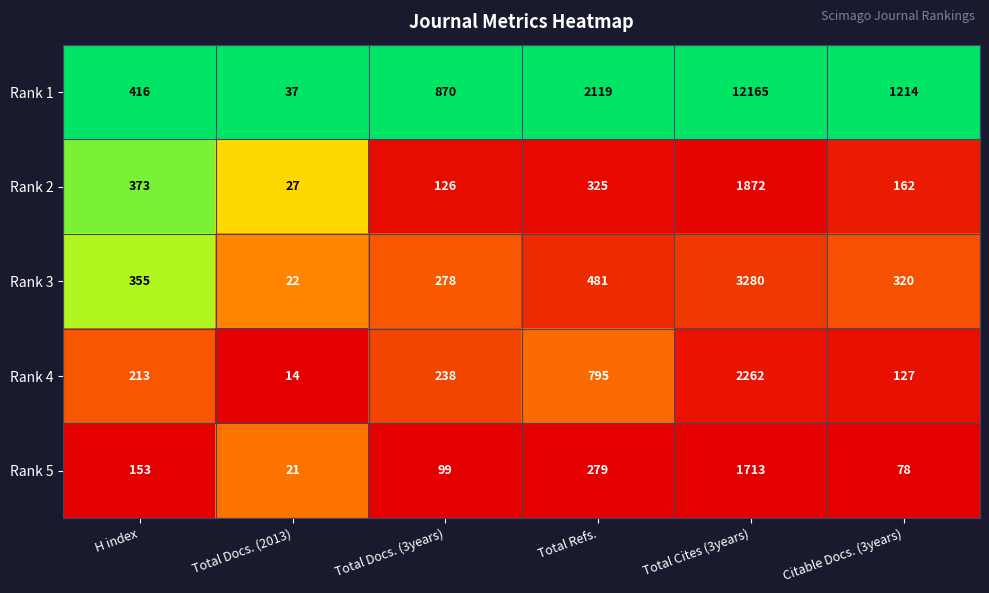

True or false: Rank 1 has a value of 1214 at Citable Docs. (3years).

True